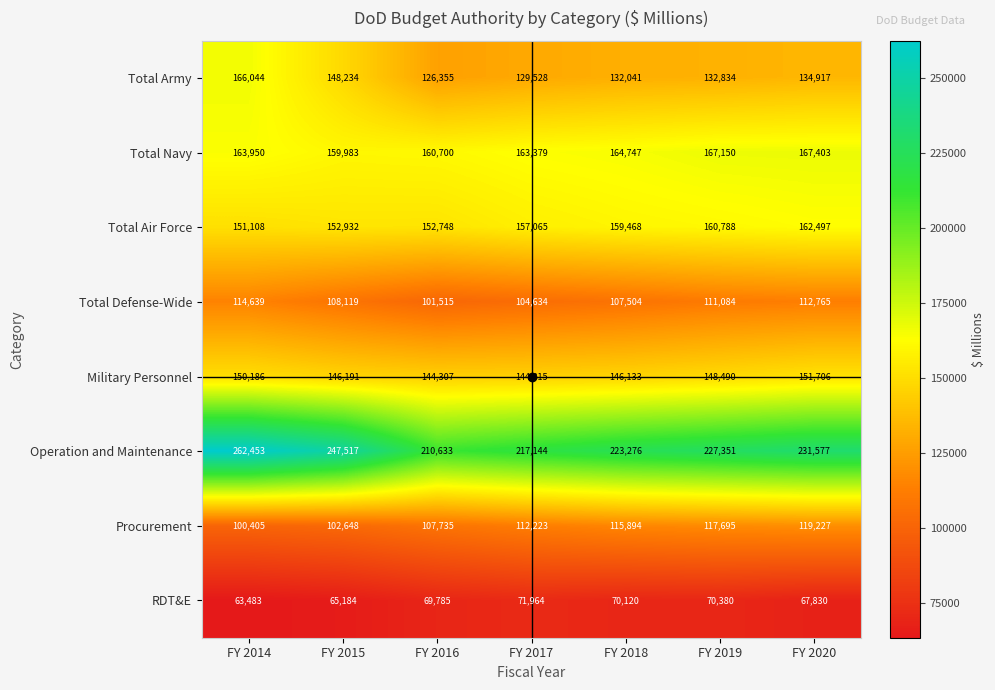

How many values in the Total Navy series are below 163950?

3